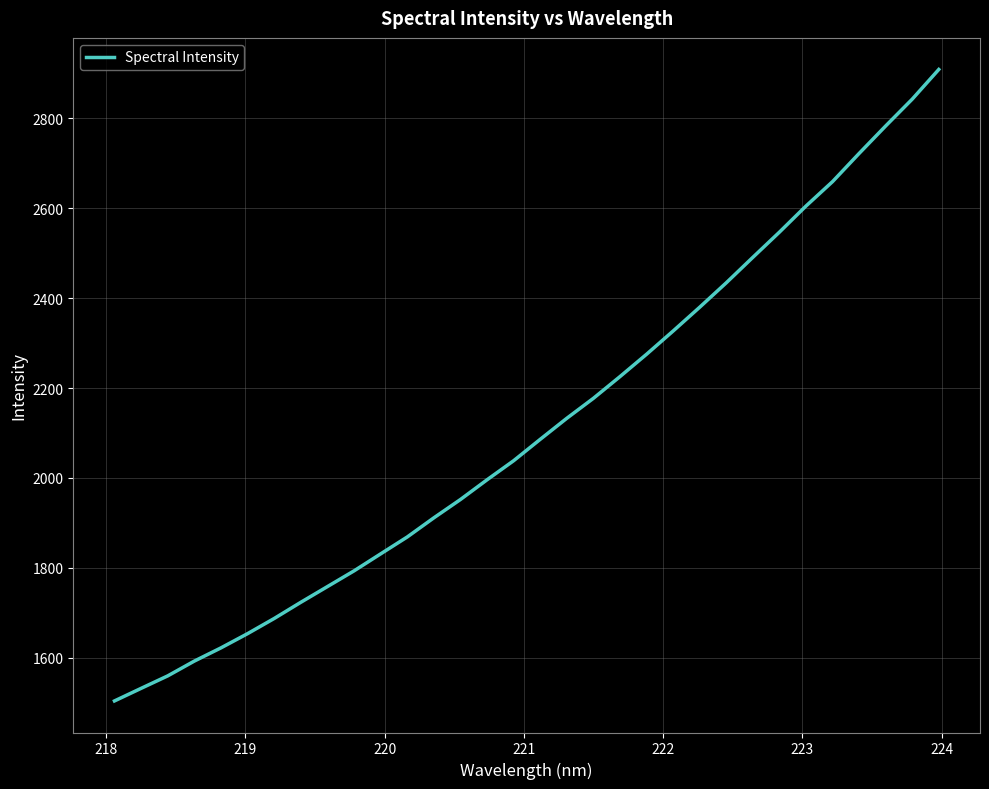

What is the greatest value displayed?

2908.7